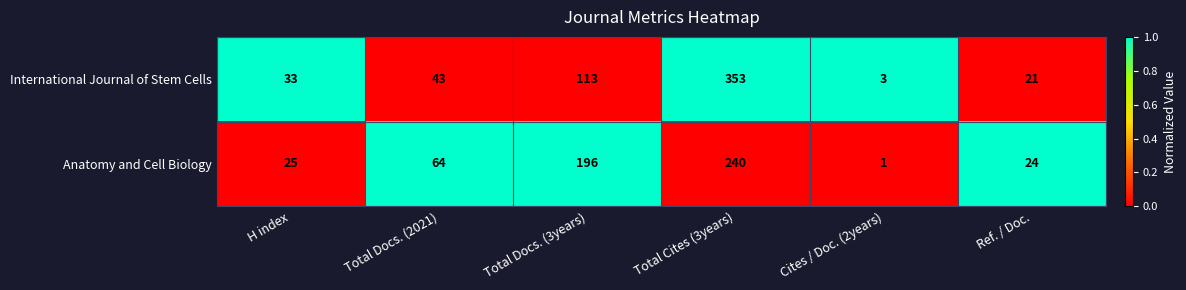

What is the average value of the International Journal of Stem Cells series?

94